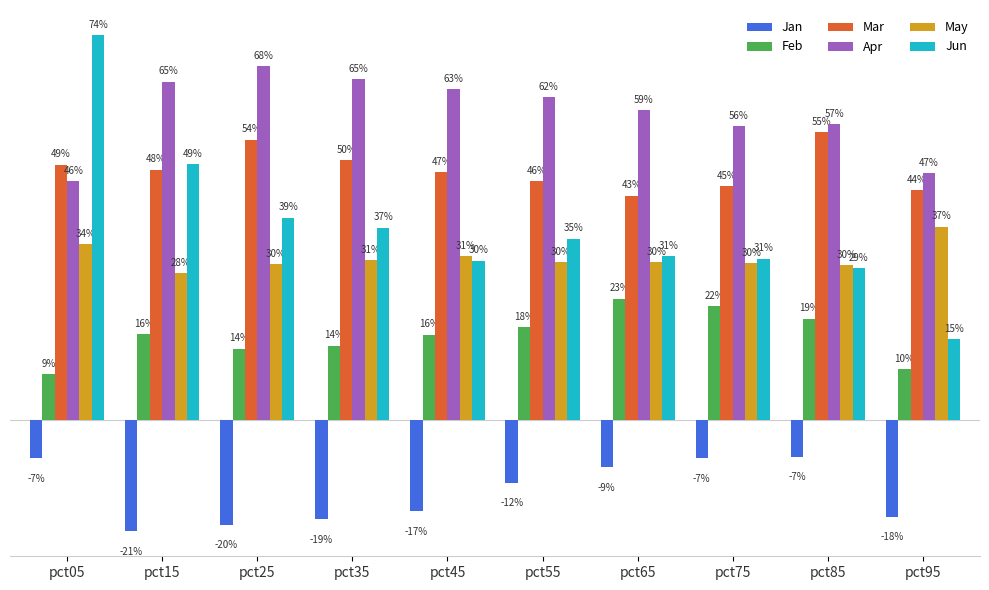

What are all the series names shown in the legend?

Jan, Feb, Mar, Apr, May, Jun